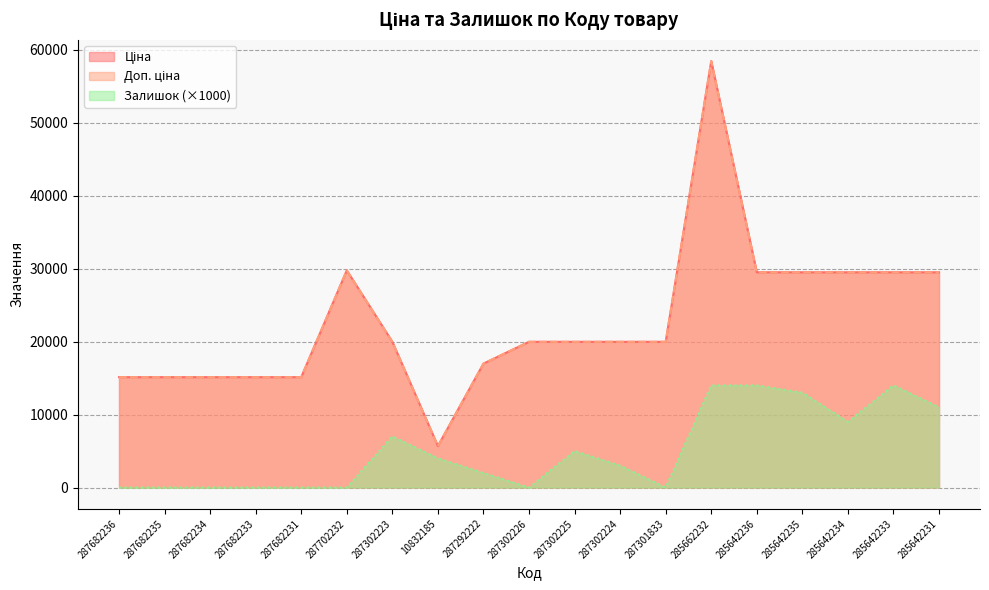

In Доп. ціна, how many points are lower than both neighbors (excluding endpoints)?

1